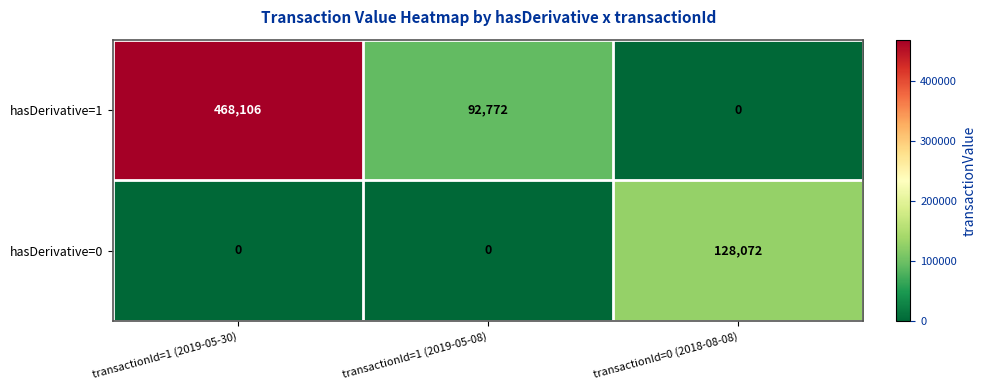

At how many categories does at least one series exceed 466612?

1